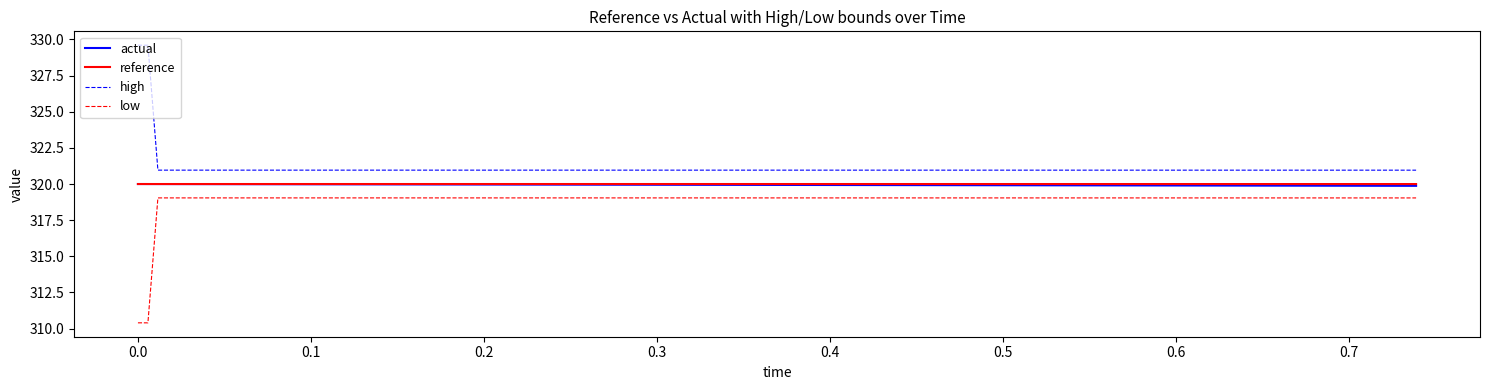

True or false: high and reference cross at least once.

False